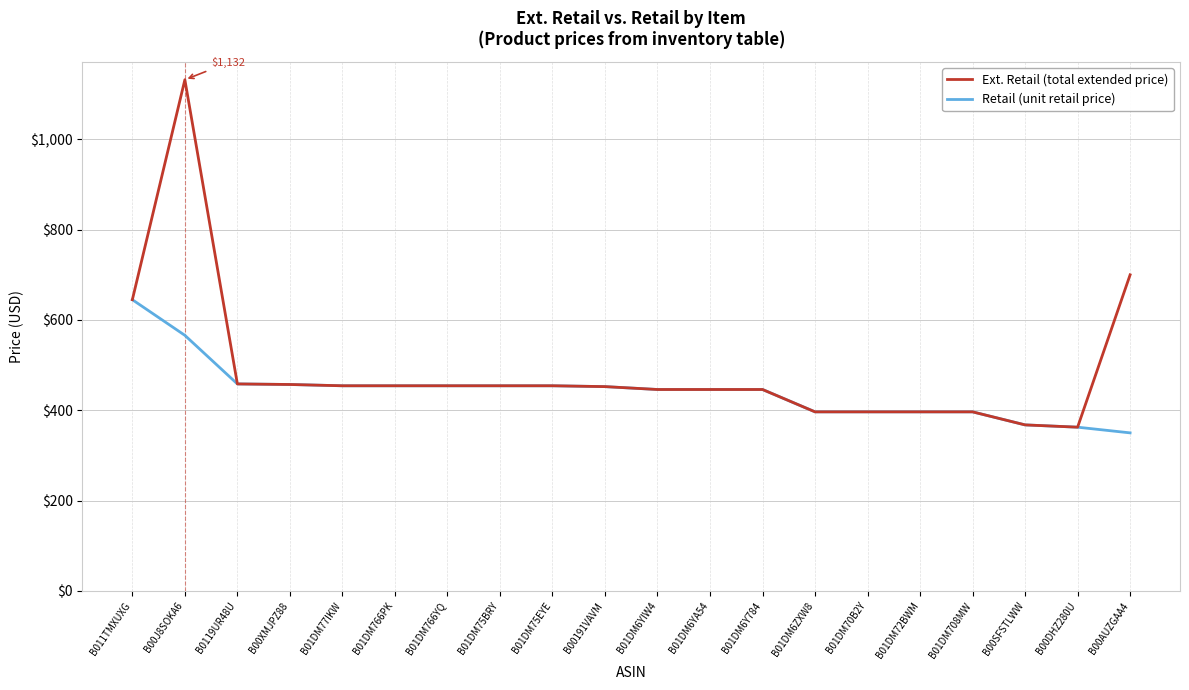

At which category does the chart reach its peak across all series?

B00J8SOKA6